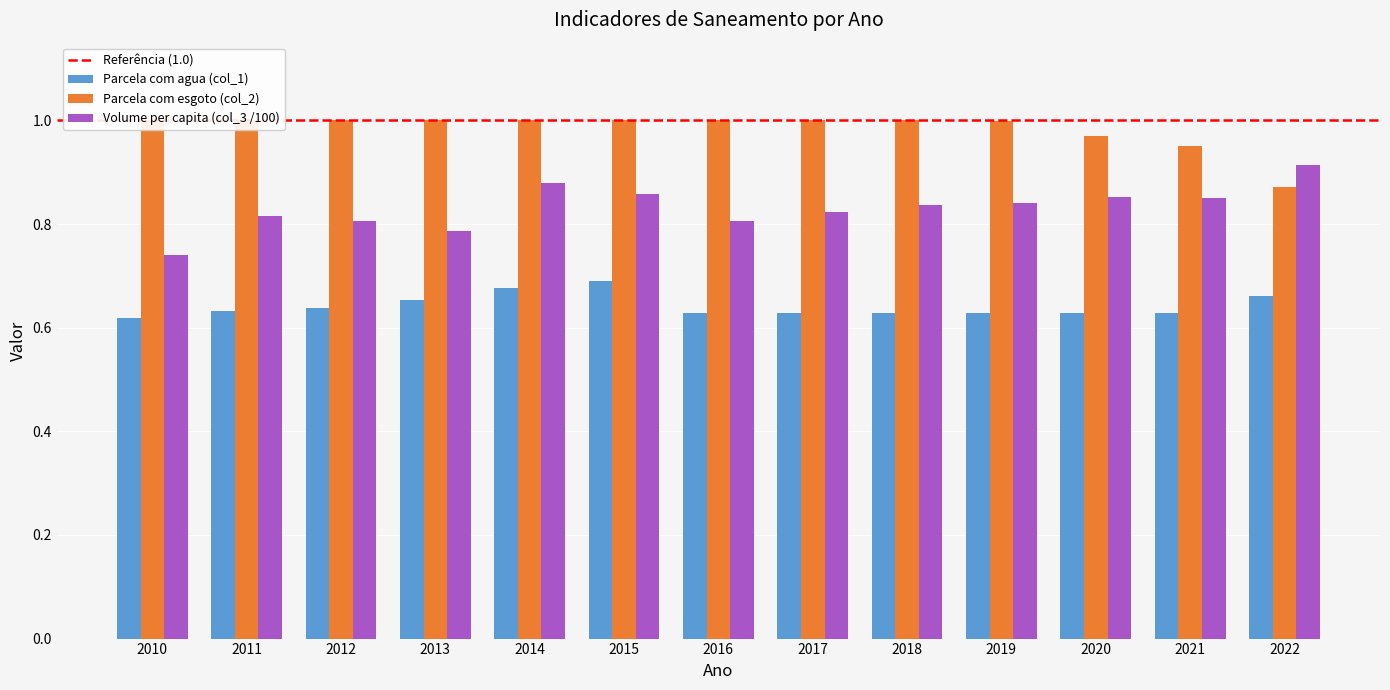

What is the sum of the Parcela com agua (col_1) values at 2022 and 2017?

1.3